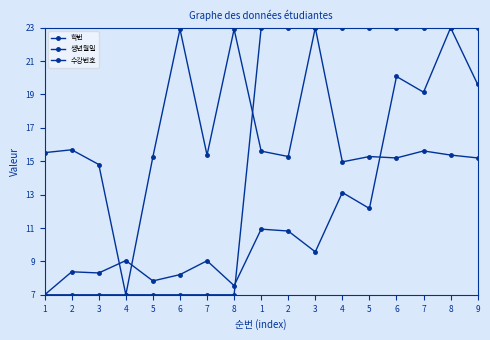

List the series in order of their overall mean, lowest first.

학번, 수강번호, 생년월일